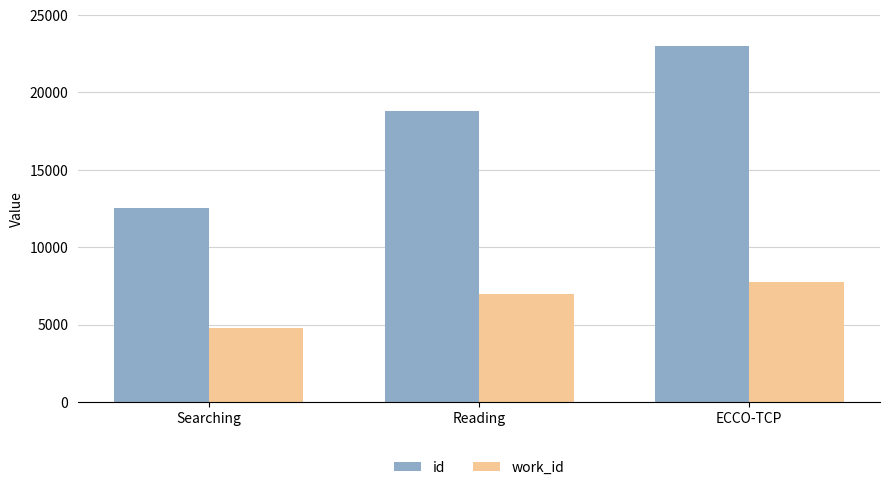

What is the sum of the id values at Searching and ECCO-TCP?

35525